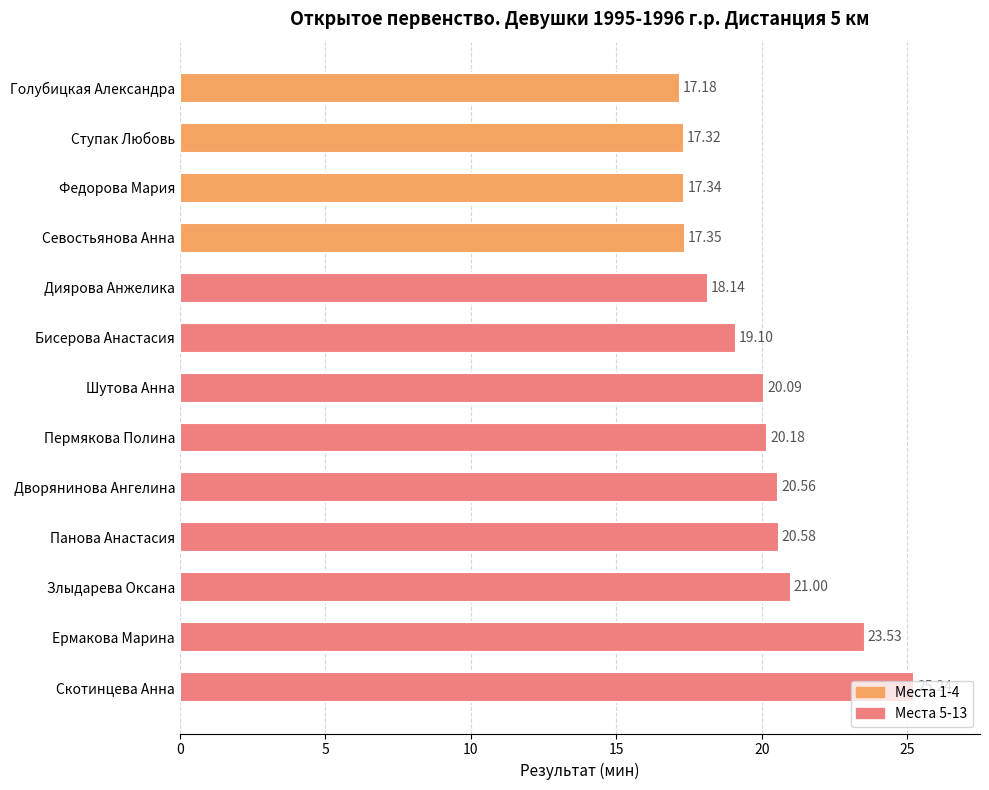

List the labels in order of value, largest first.

Скотинцева Анна, Ермакова Марина, Злыдарева Оксана, Панова Анастасия, Дворянинова Ангелина, Пермякова Полина, Шутова Анна, Бисерова Анастасия, Диярова Анжелика, Севостьянова Анна, Федорова Мария, Ступак Любовь, Голубицкая Александра